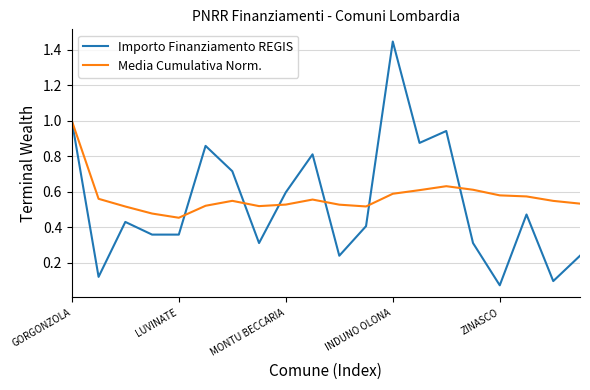

List the series in order of their peak value, highest first.

Importo Finanziamento REGIS, Media Cumulativa Norm.